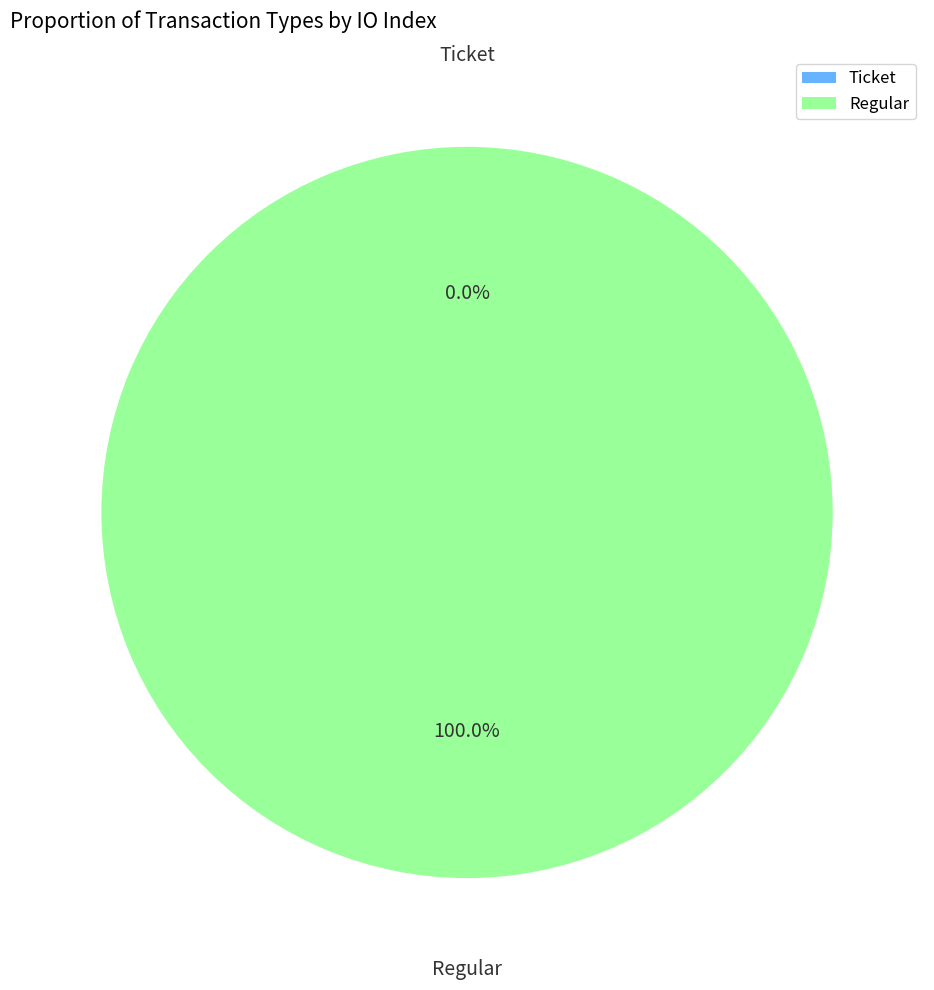

Which category has the smallest portion of the pie?

Ticket